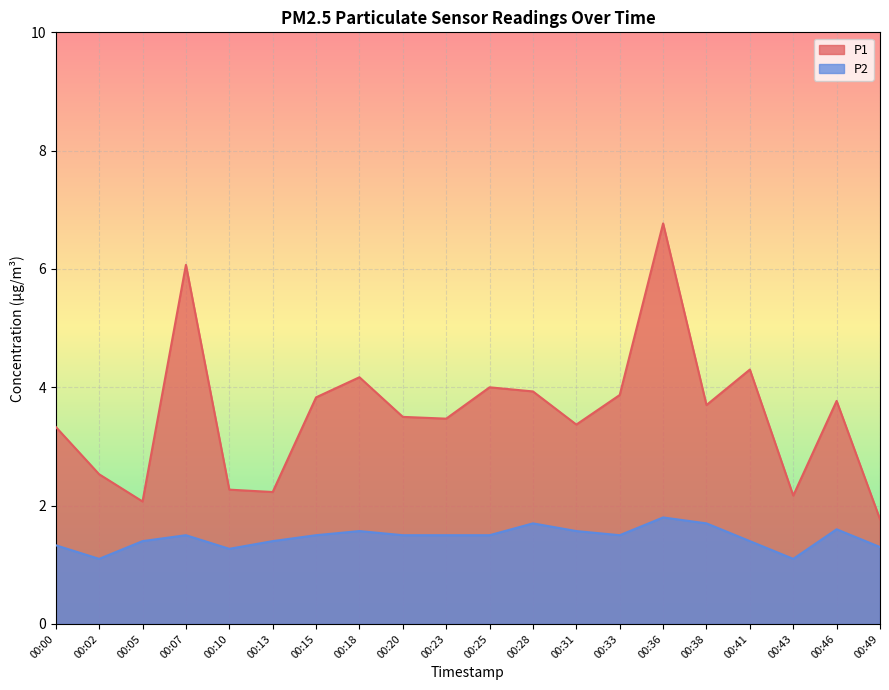

Which has a higher value, 00:15 or 00:18?

00:18